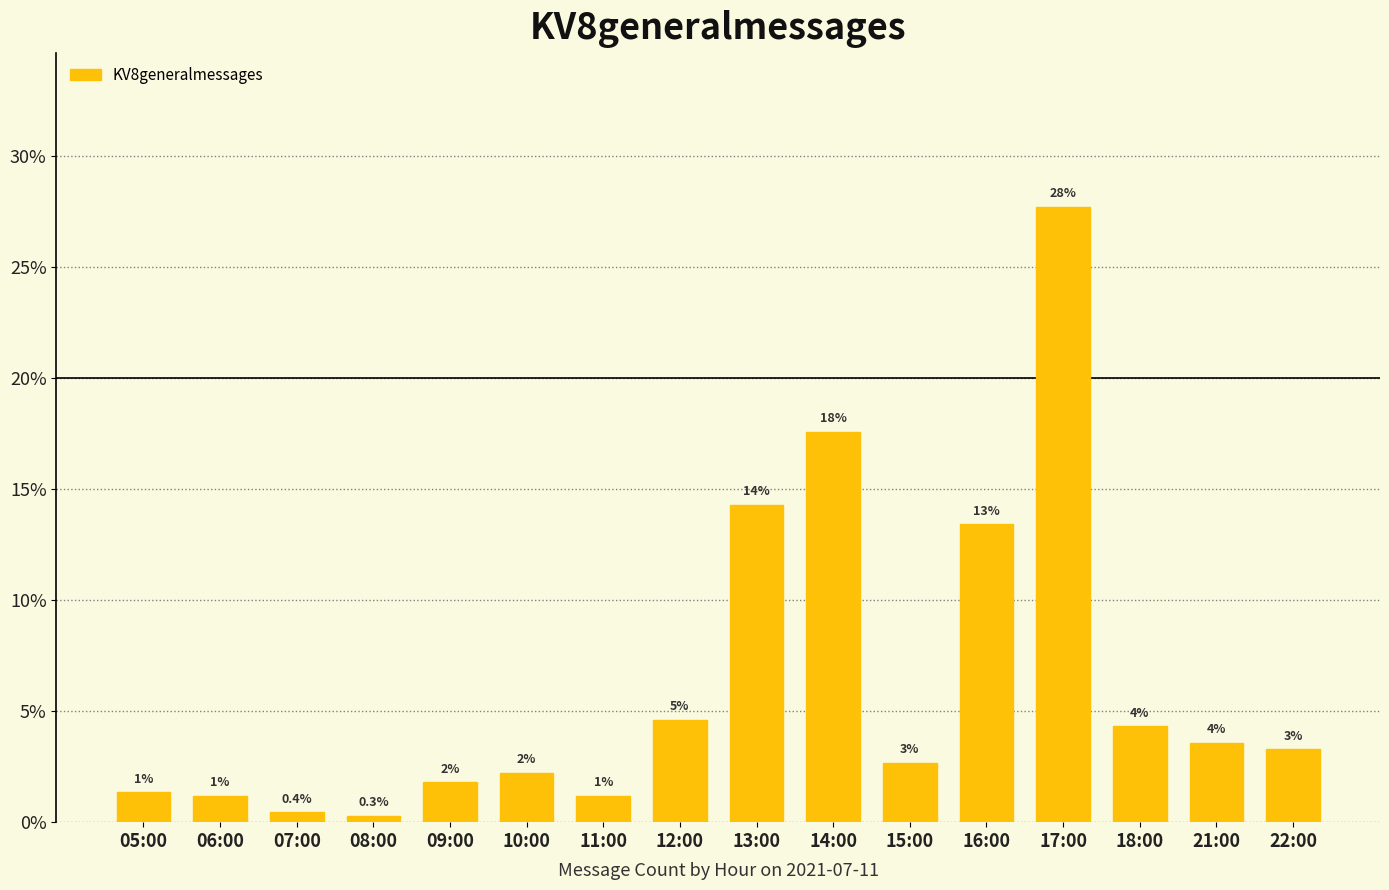

Which category has the lowest value across all series?

08:00